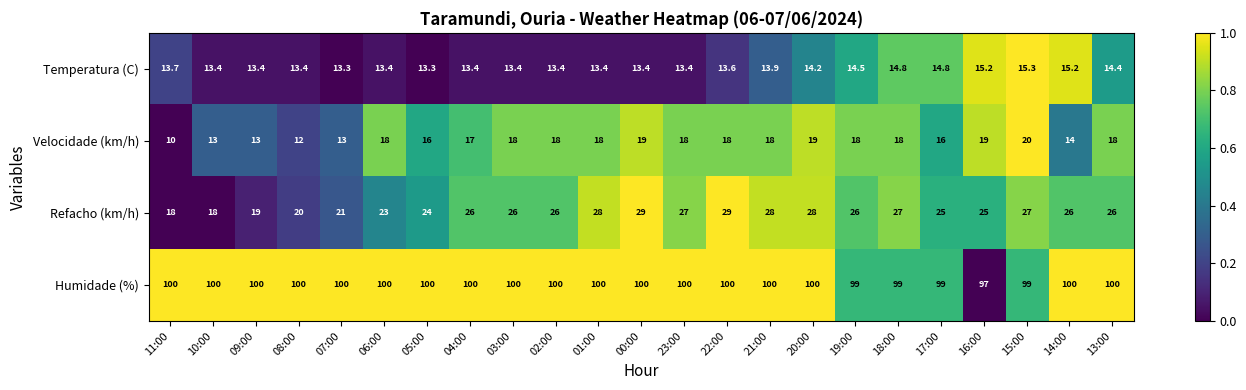

The Temperatura (C) series shows 13.3 at 07:00. True or false?

True